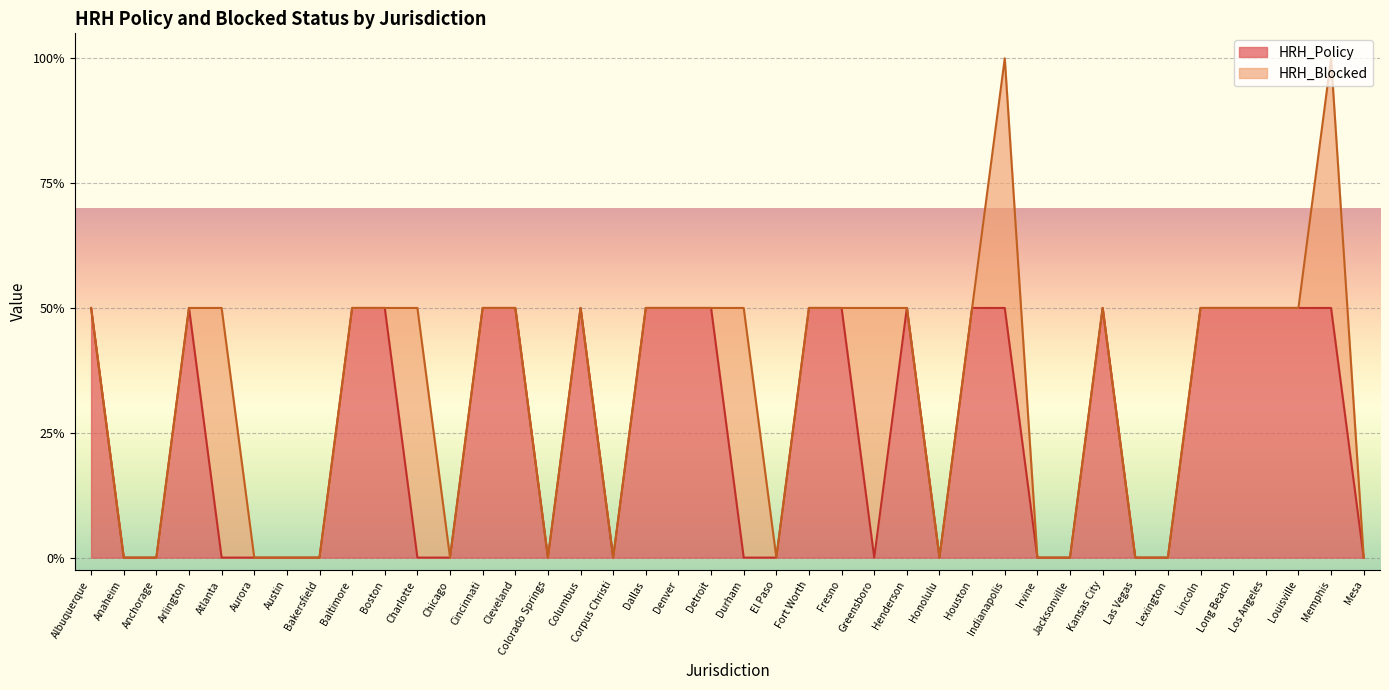

List the labels in order of value, smallest first.

Anaheim, Anchorage, Atlanta, Aurora, Austin, Bakersfield, Charlotte, Chicago, Colorado Springs, Corpus Christi, Durham, El Paso, Greensboro, Honolulu, Irvine, Jacksonville, Las Vegas, Lexington, Mesa, Albuquerque, Arlington, Baltimore, Boston, Cincinnati, Cleveland, Columbus, Dallas, Denver, Detroit, Fort Worth, Fresno, Henderson, Houston, Indianapolis, Kansas City, Lincoln, Long Beach, Los Angeles, Louisville, Memphis